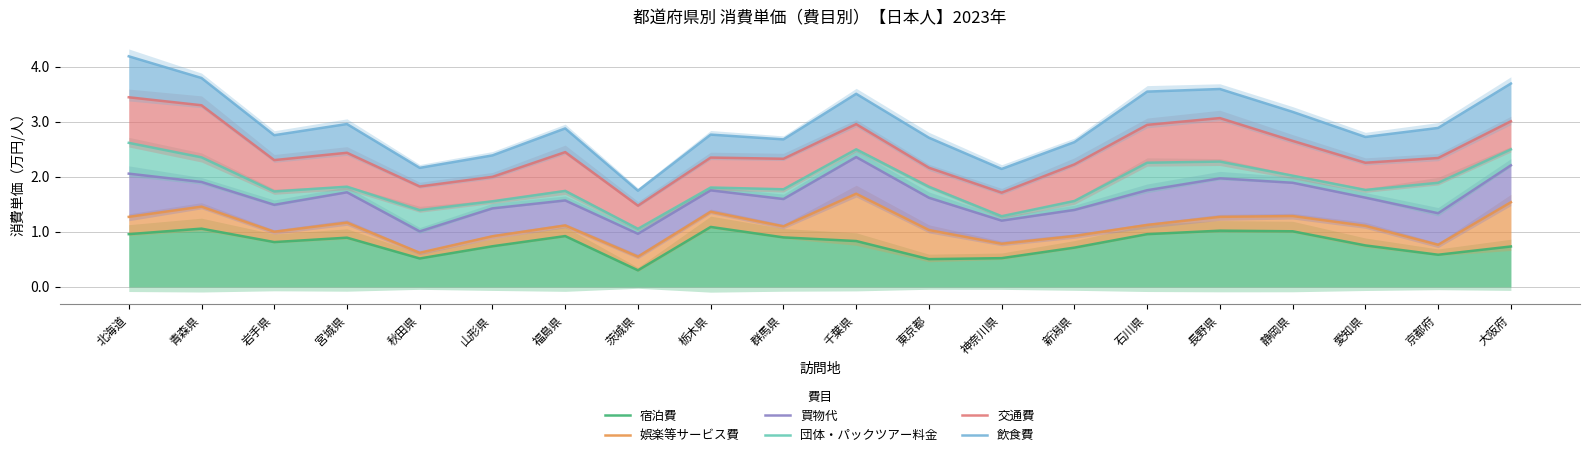

What are all the series names shown in the legend?

宿泊費, 娯楽等サービス費, 買物代, 団体・パックツアー料金, 交通費, 飲食費